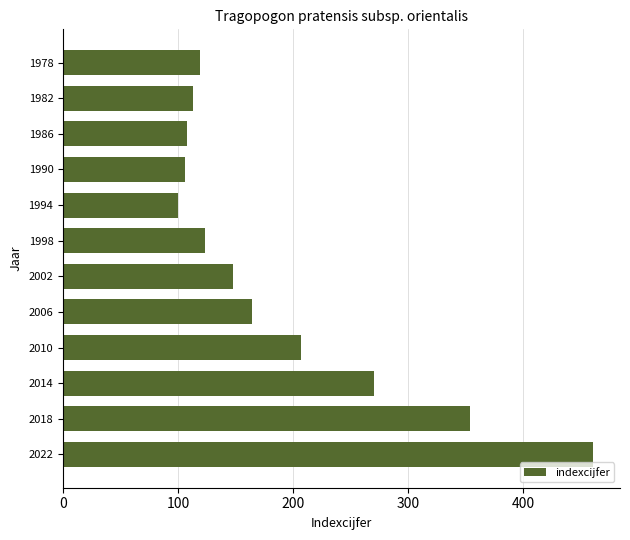

At which category does the chart reach its peak across all series?

2022